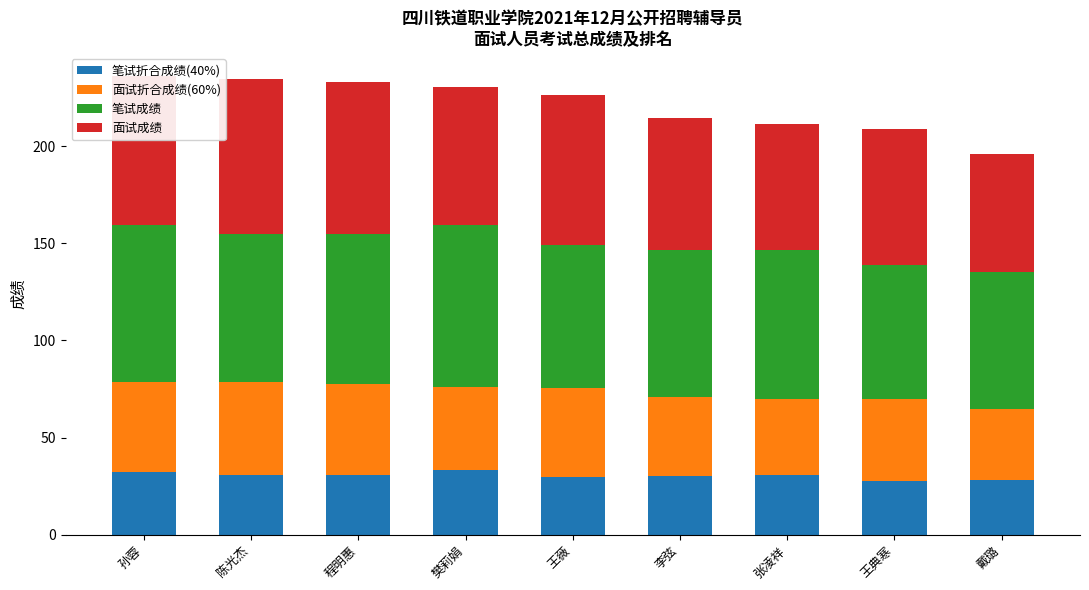

What is the maximum value for 笔试折合成绩(40%)?

33.4